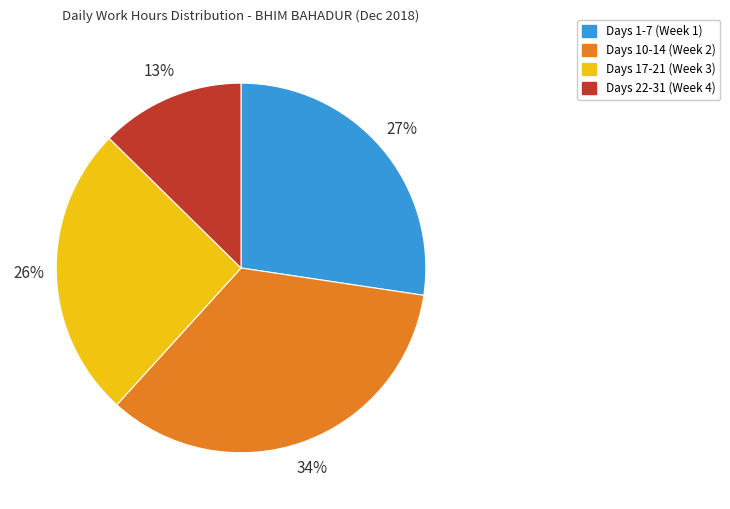

Is there any slice that represents more than half of the pie?

No